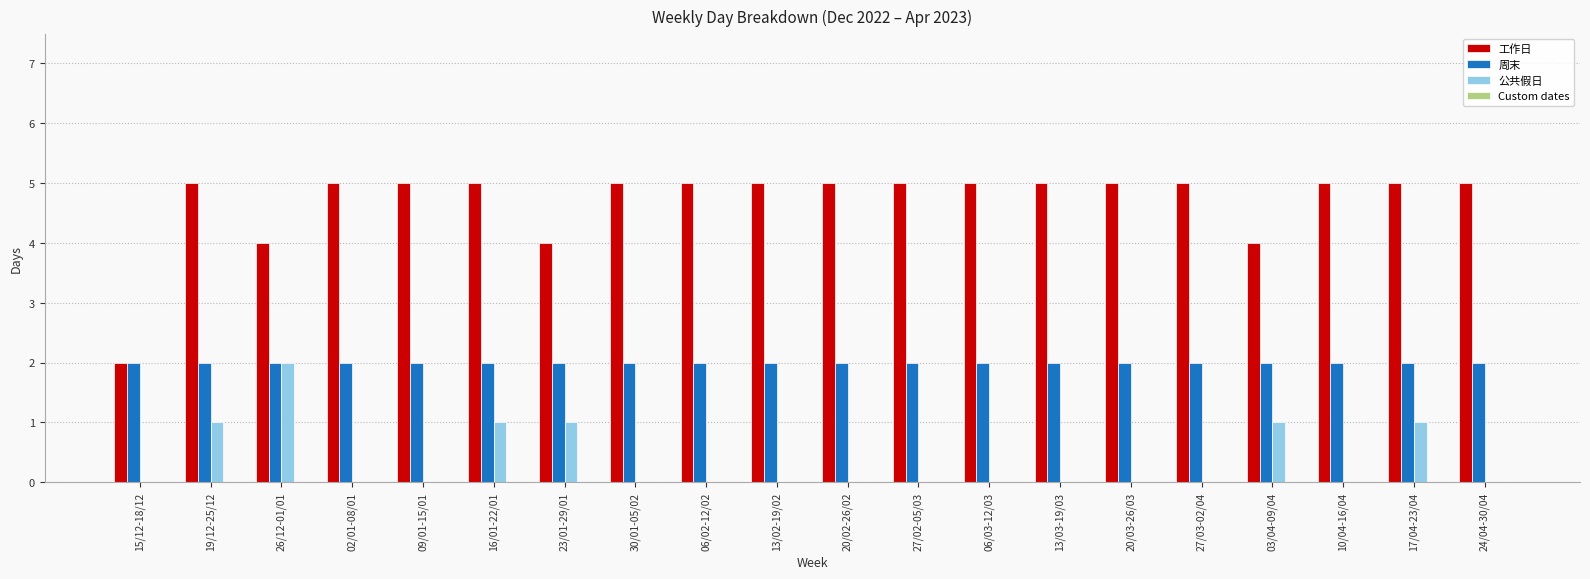

Which series has the largest total across all categories?

工作日